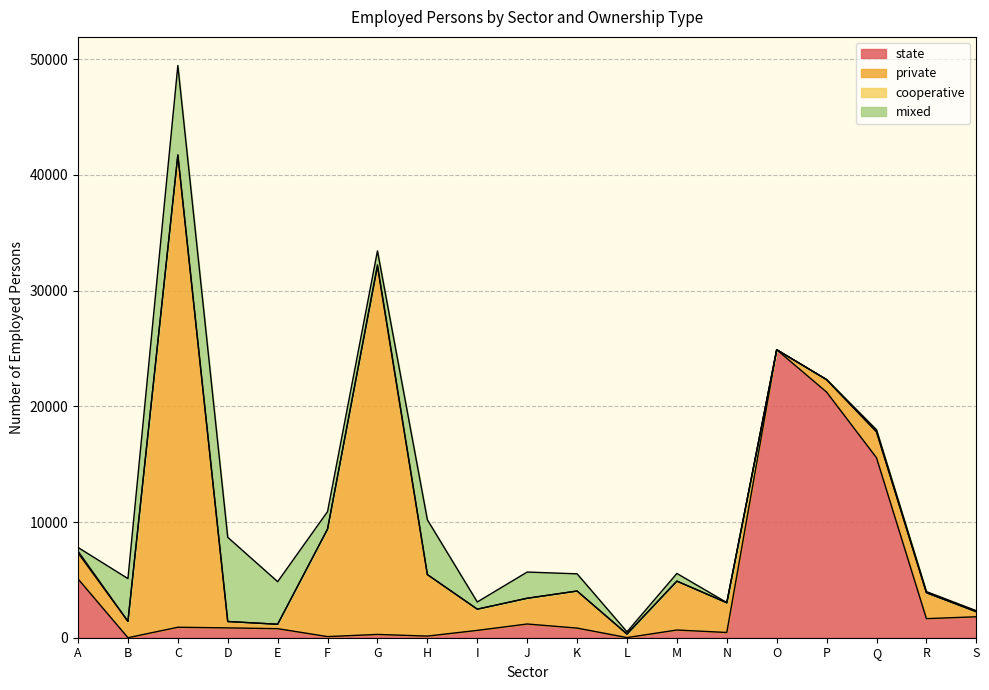

What is the difference between the second highest and second lowest values in the state series?

21219